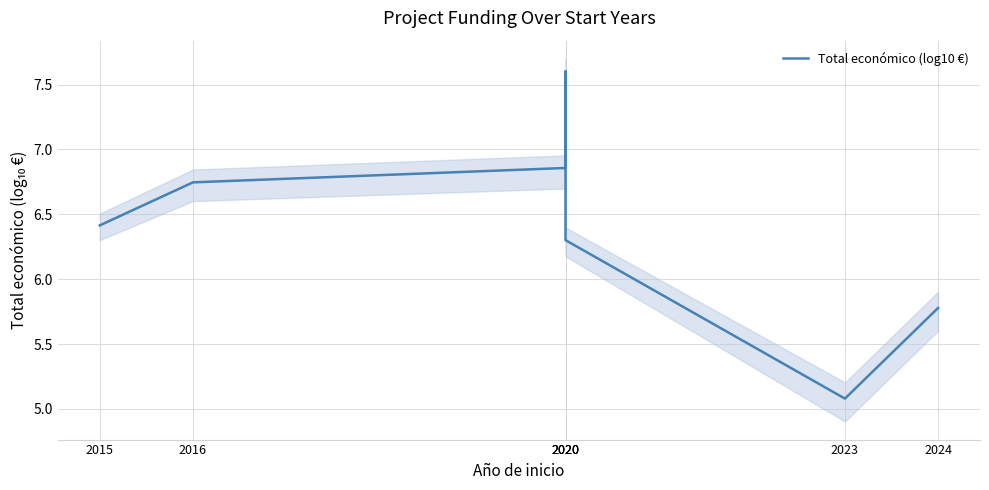

List the labels in order of value, smallest first.

2023, 2024, 2020, 2015, 2016, 2020, 2020